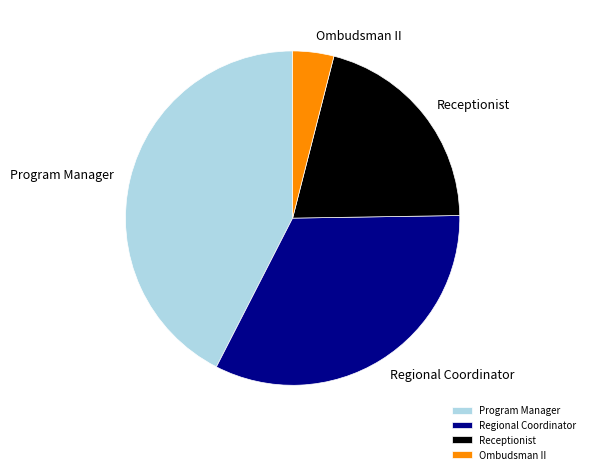

Which category has the smallest portion of the pie?

Ombudsman II